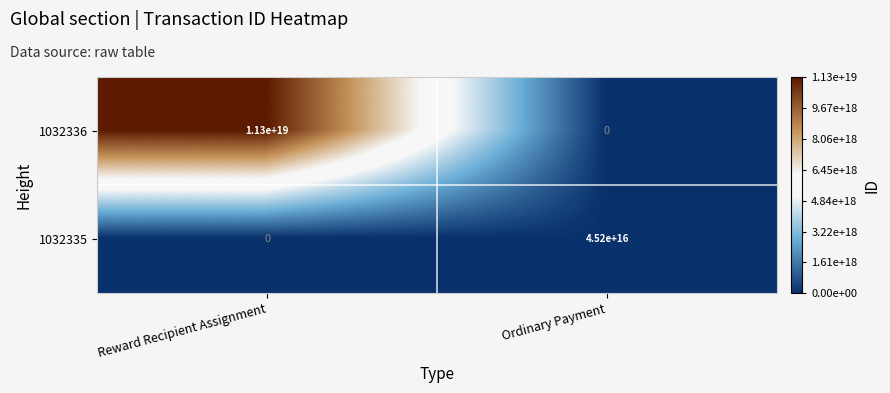

At which category is the sum across all series the highest?

Reward Recipient Assignment